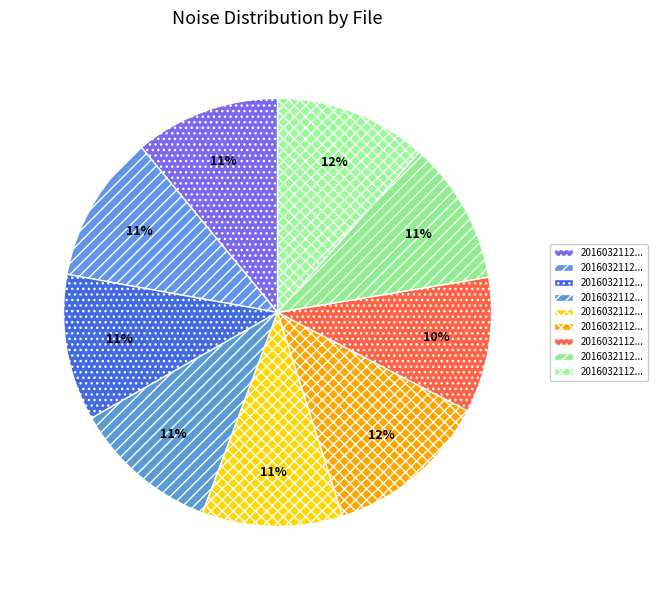

How many segments does this pie chart have?

9